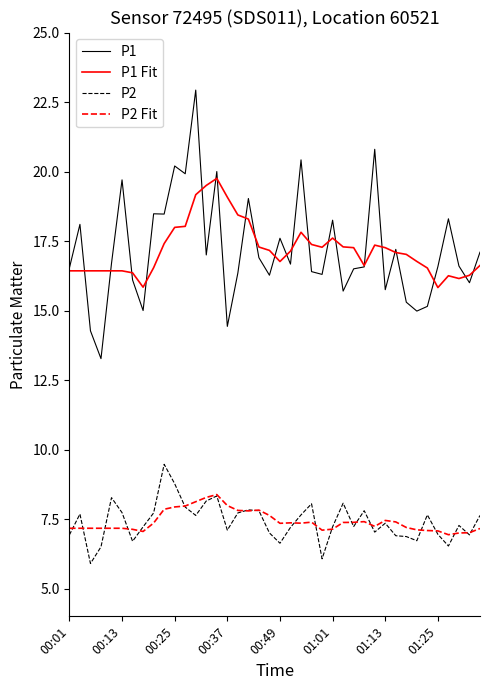

Rank the series by their maximum value, from highest to lowest.

P1, P1 Fit, P2, P2 Fit